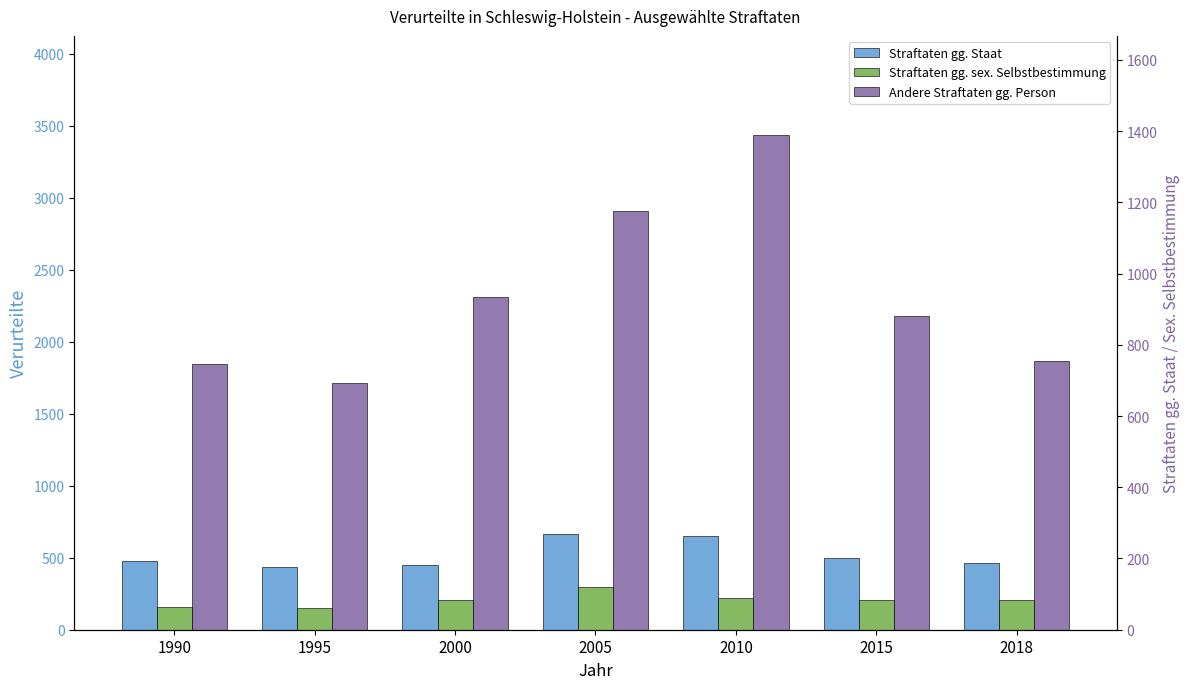

Are the bars grouped side by side (vs. stacked)?

Yes